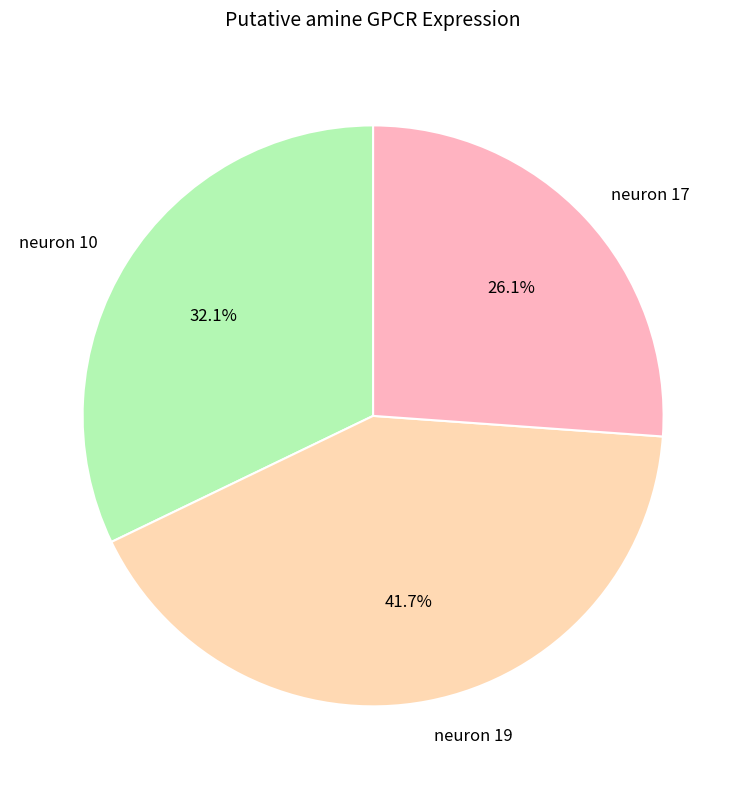

Which has a higher value, neuron 10 or neuron 19?

neuron 19